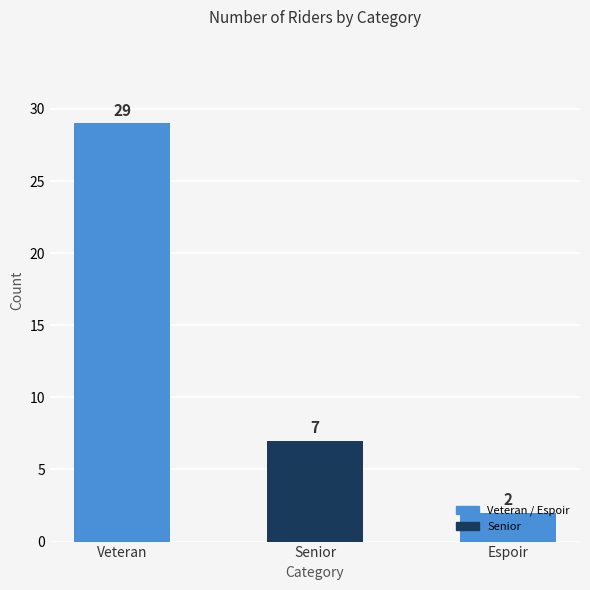

What is the sum of all values?

38